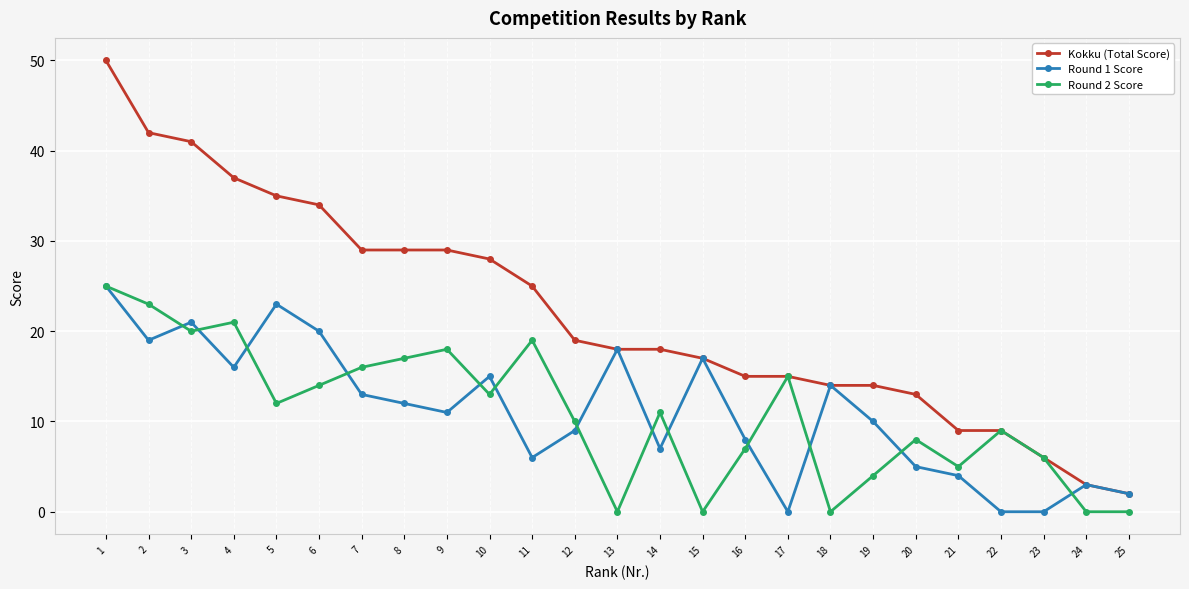

True or false: Round 1 Score has more than 0 points higher than both neighbors.

True